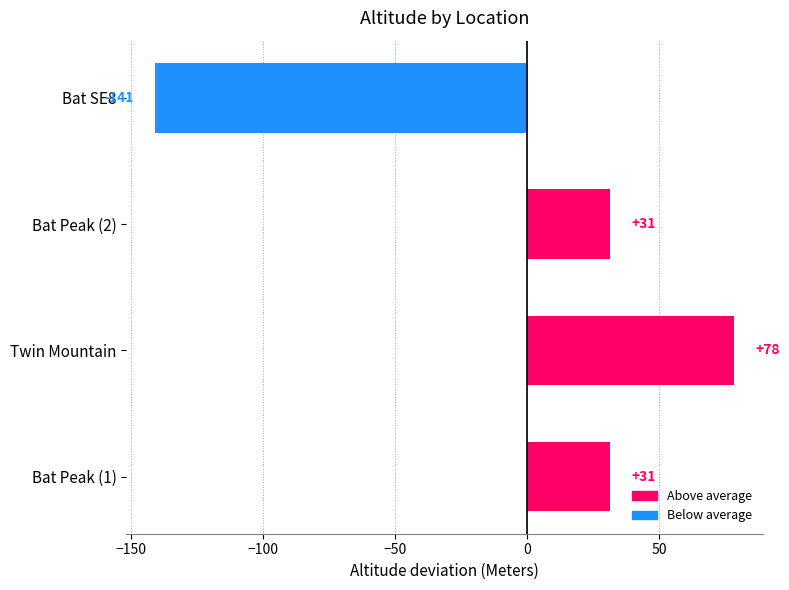

Which category has the lowest value across all series?

Bat SE8